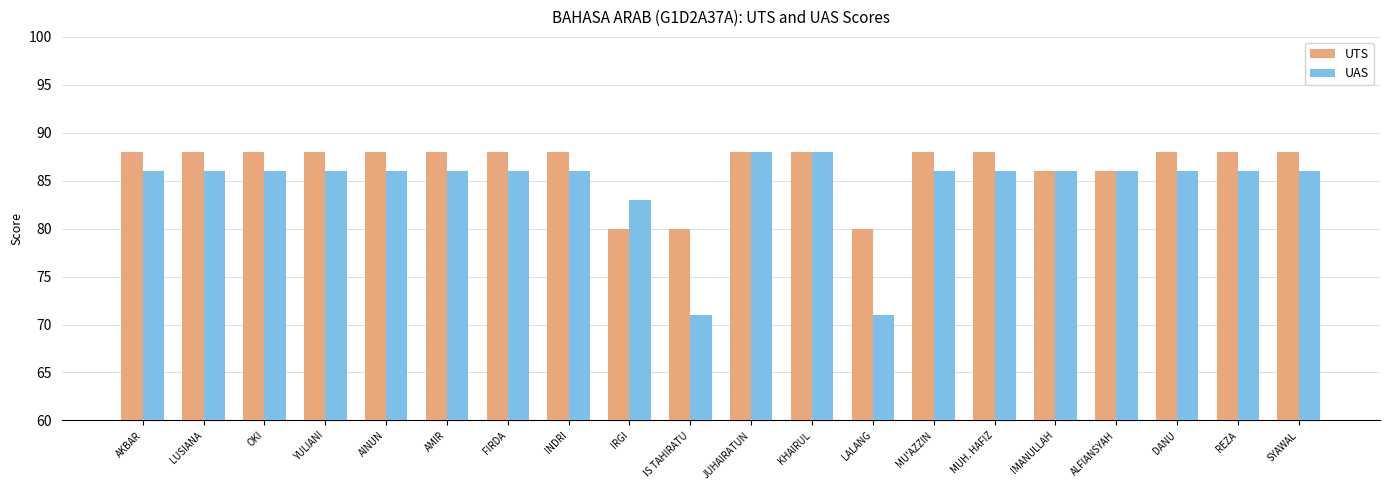

What is the minimum value shown in the chart?

71